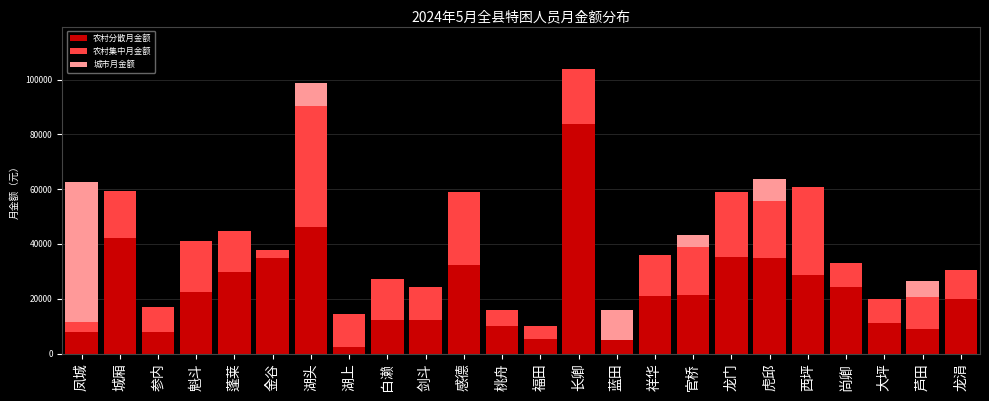

What is the highest value of the 农村分散月金额 series?

83871